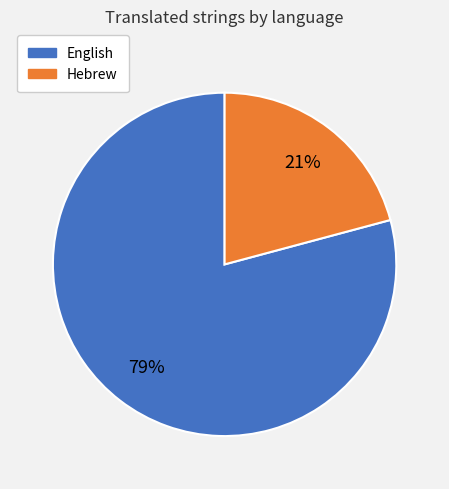

To the nearest percent, what percentage of the pie is Hebrew?

21%